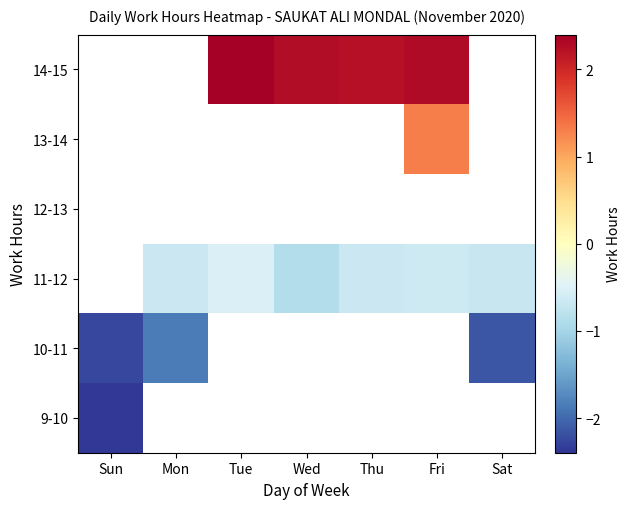

Rank the series at Thu from lowest to highest value.

9-10, 10-11, 11-12, 12-13, 13-14, 14-15